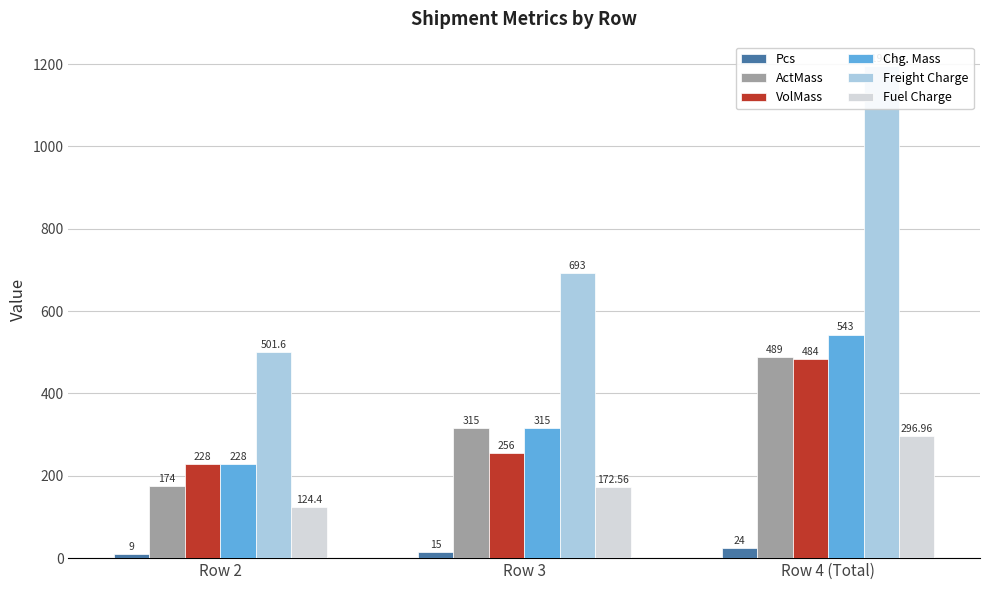

Which label corresponds to the largest value in the chart?

Row 4 (Total)